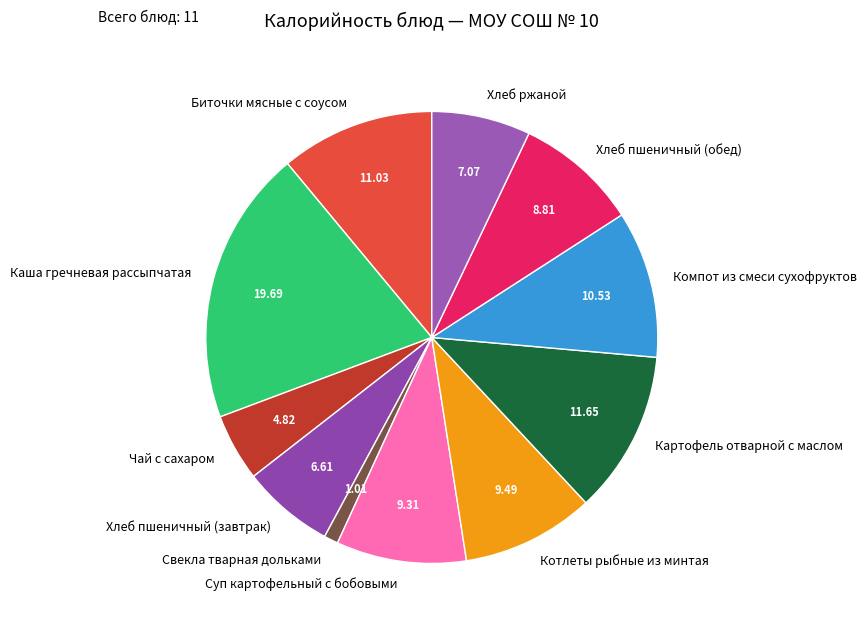

Is Хлеб ржаной the majority of the pie?

No